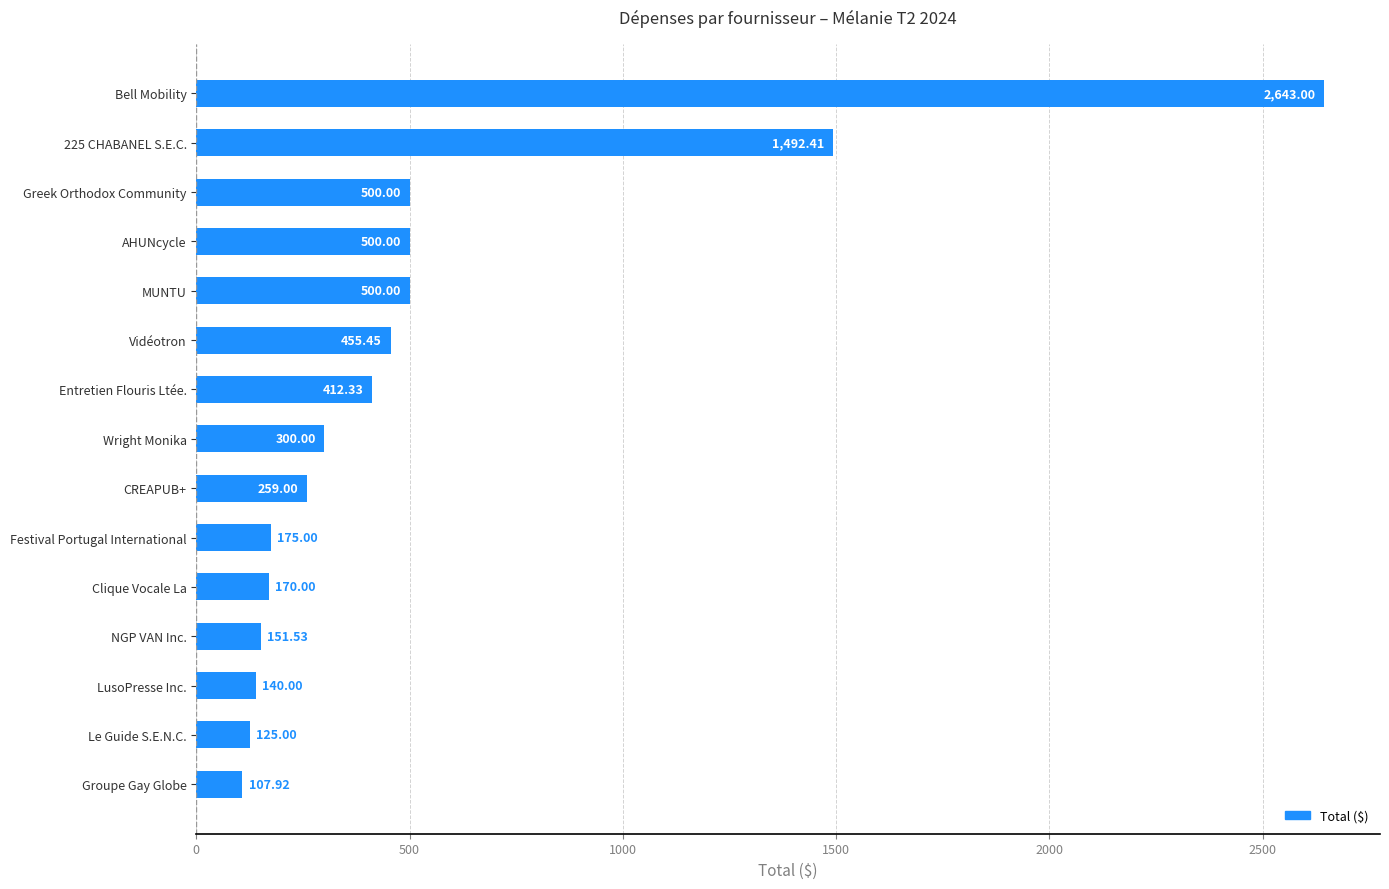

At which category does the chart reach its peak across all series?

Bell Mobility